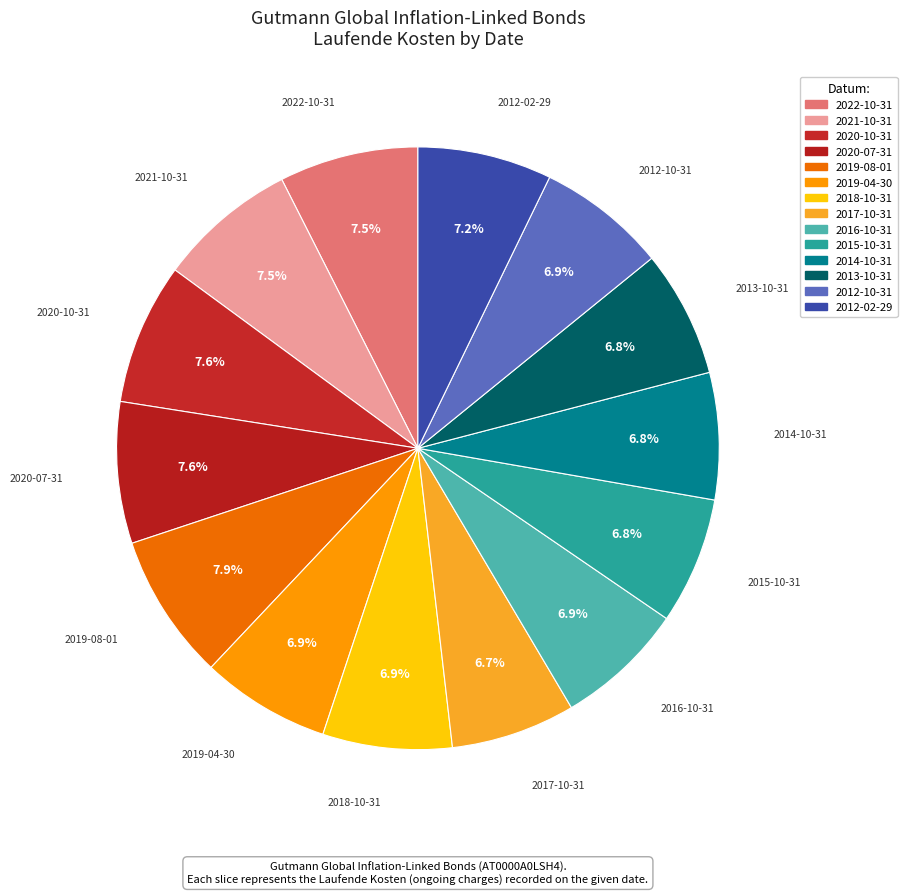

Count the number of slices in the pie.

14